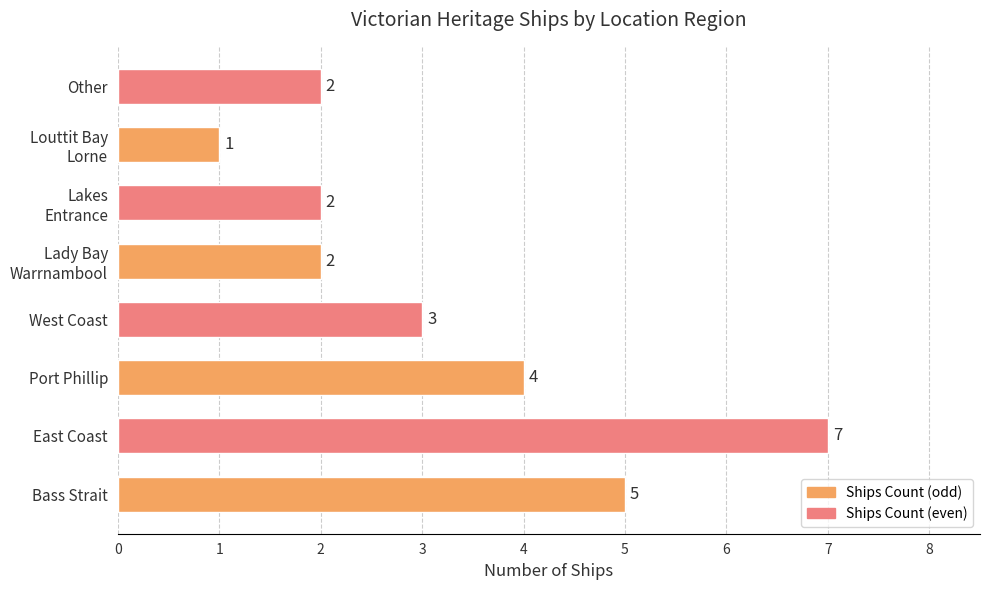

The value at East Coast is 7. True or false?

True